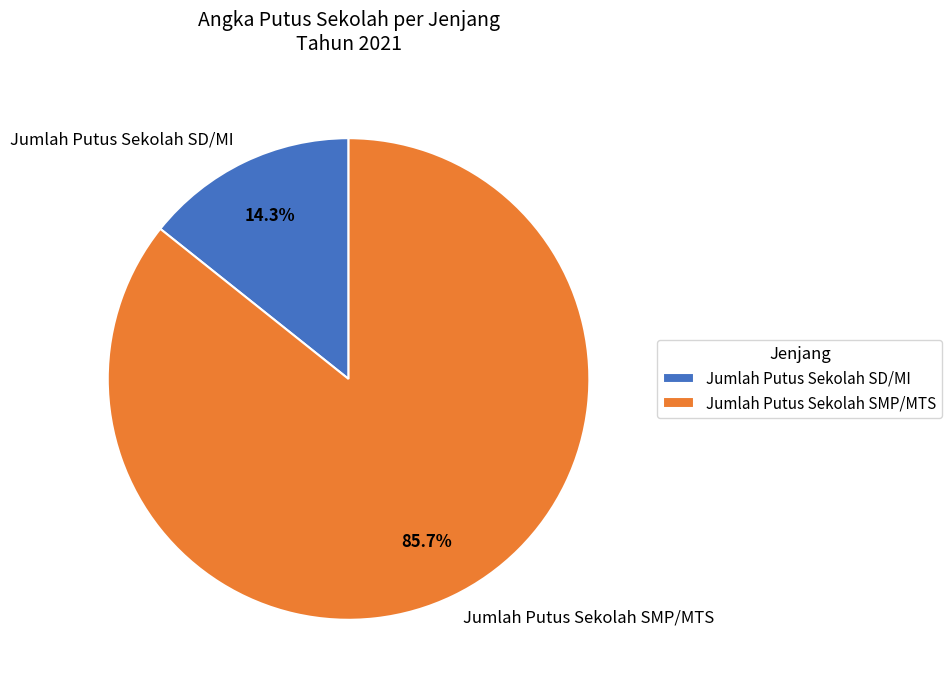

Is the sum of Jumlah Putus Sekolah SMP/MTS and Jumlah Putus Sekolah SD/MI greater than half?

Yes